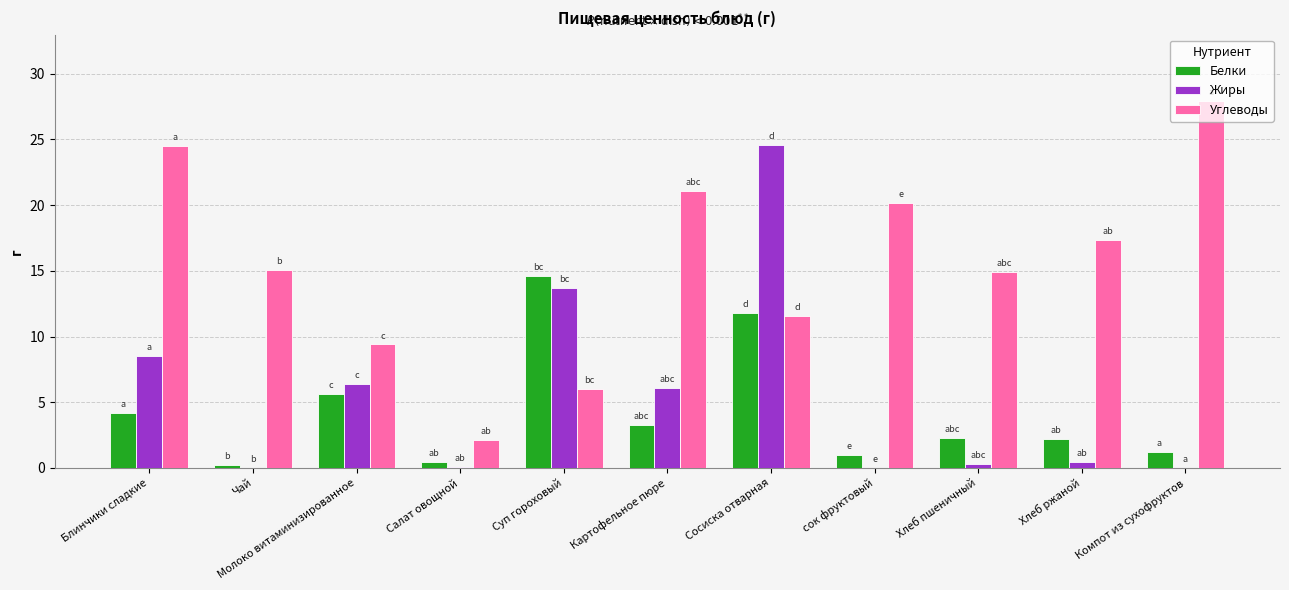

What is the sum of all Жиры values?

60.1